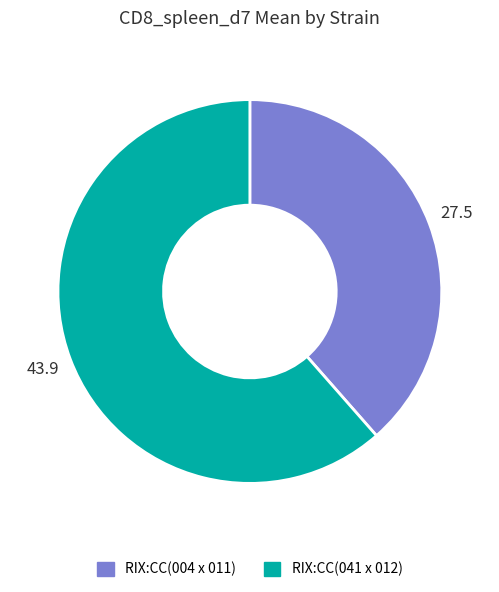

Which category accounts for the majority?

RIX:CC(041 x 012)